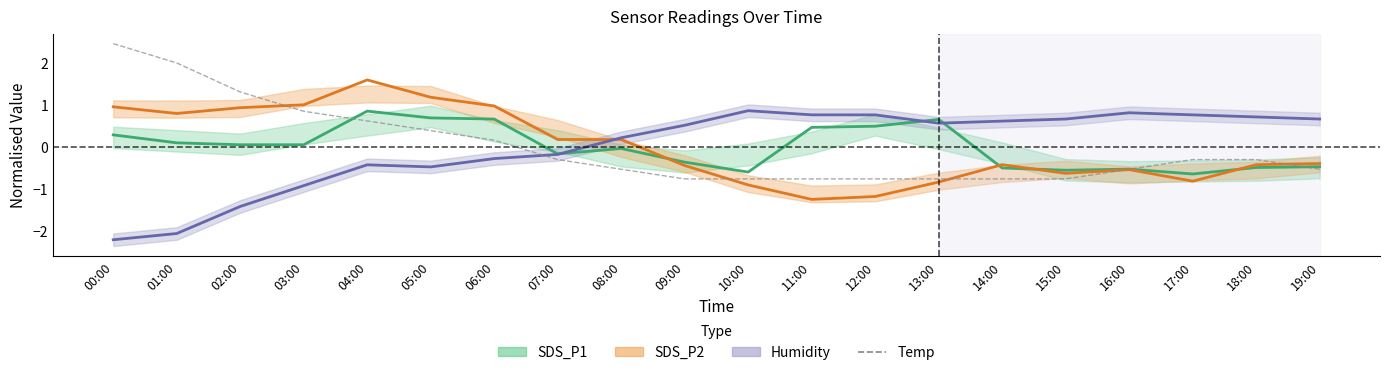

True or false: there are more than 1 points higher than both neighbors.

False